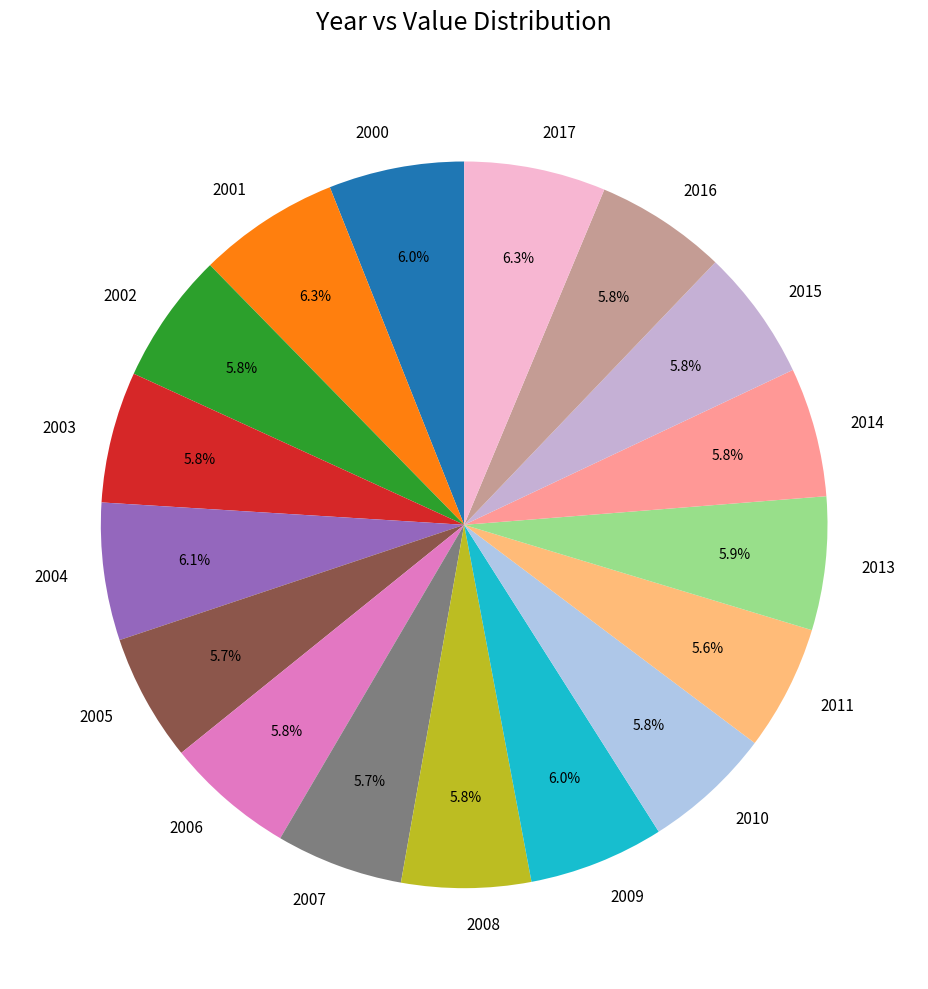

Approximately how many times larger is the value at 2013 compared to 2008?

1.0